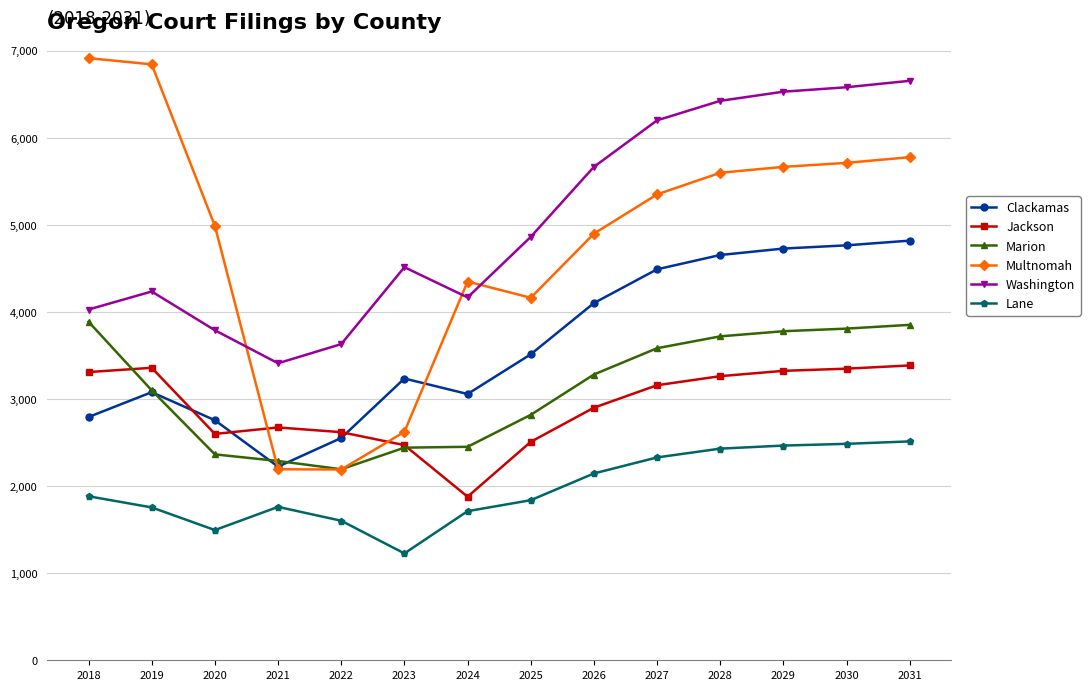

What is the value of the Washington point at the 14th from the left?

6653